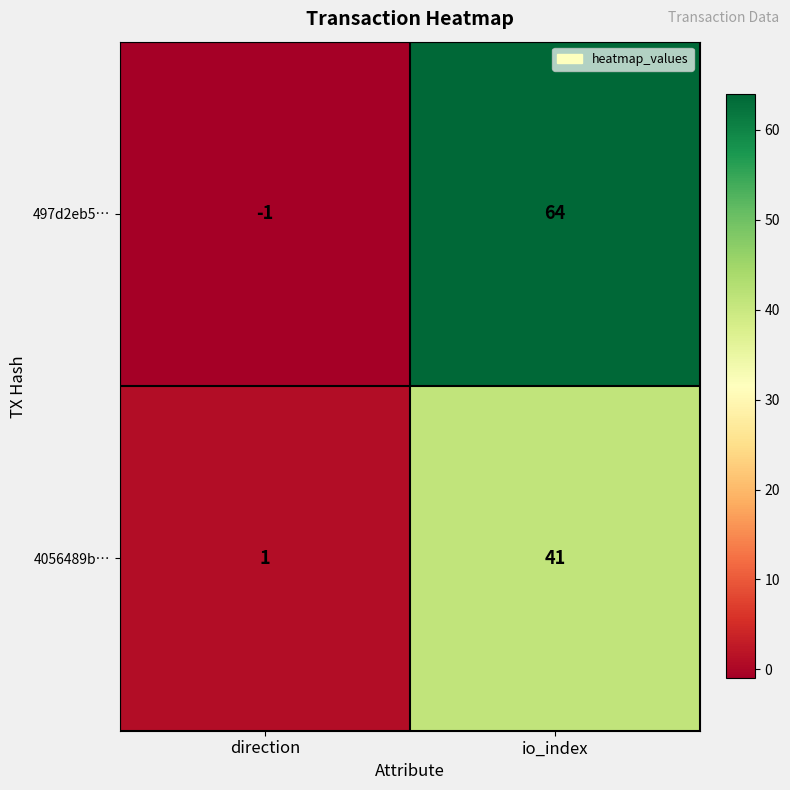

Where is 4056489b… nearest to the value 21?

direction